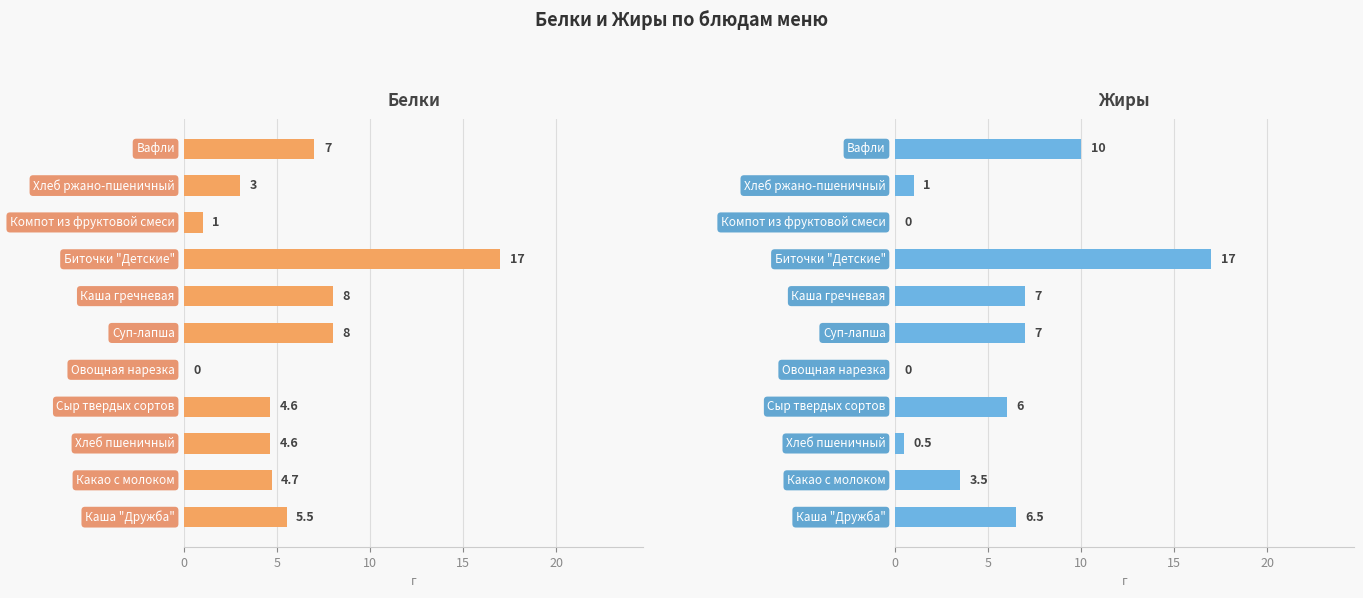

Does the chart contain any negative values?

No